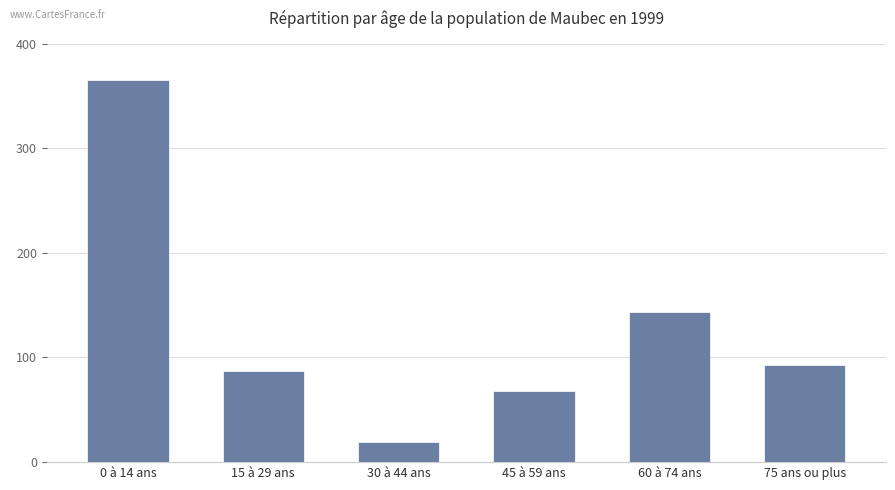

Reading right to left, transcribe all the data shown in this chart.

75 ans ou plus=93.2	60 à 74 ans=143.6	45 à 59 ans=67.6	30 à 44 ans=19.6	15 à 29 ans=87.2	0 à 14 ans=365.4